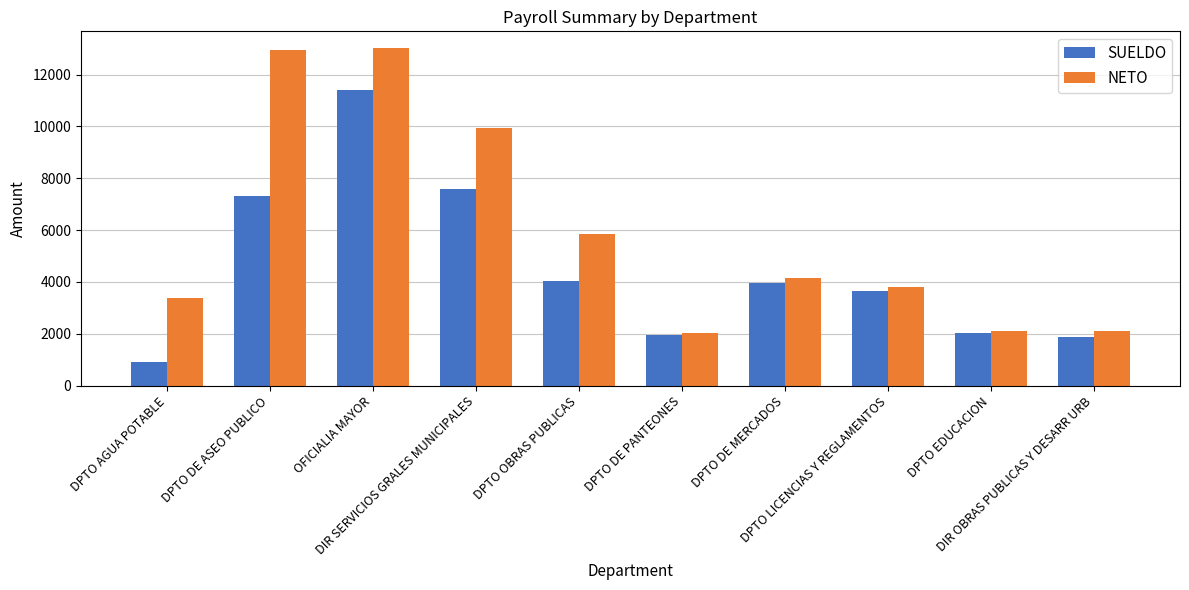

What is the difference between the second highest and minimum values in the SUELDO series?

6660.0